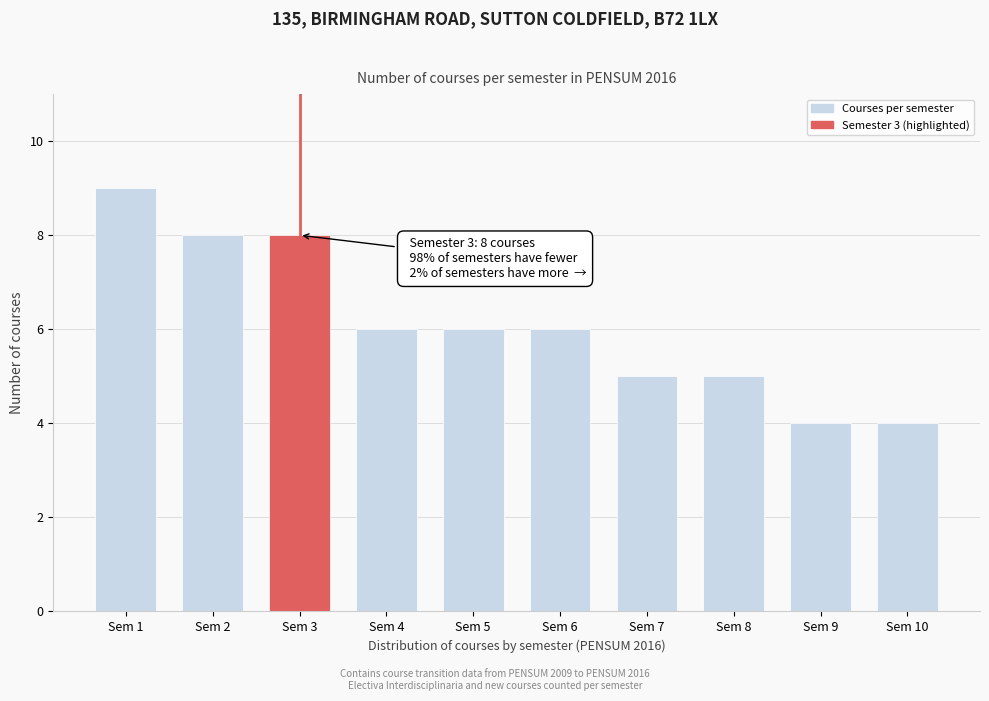

Reading left to right, extract all data points from this chart.

Sem 1=9	Sem 2=8	Sem 3=8	Sem 4=6	Sem 5=6	Sem 6=6	Sem 7=5	Sem 8=5	Sem 9=4	Sem 10=4